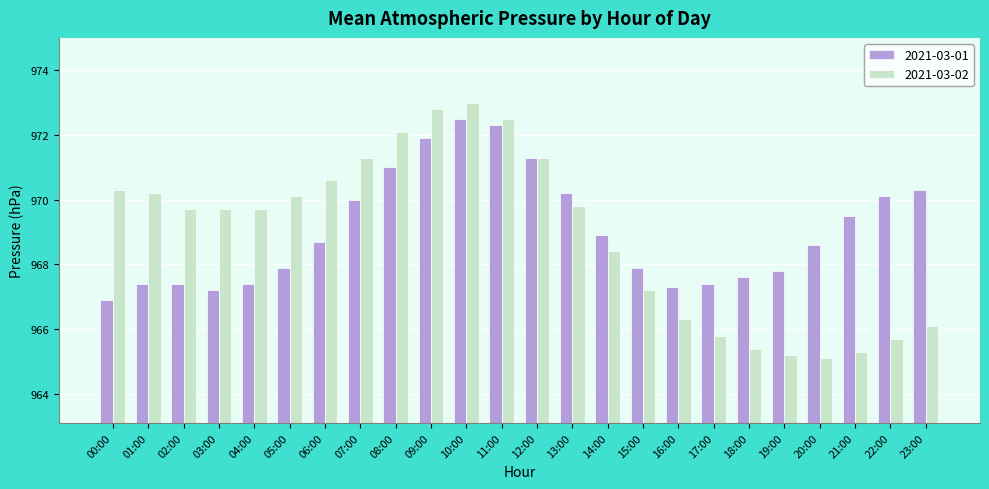

Which series changed the most between 11:00 and 17:00?

2021-03-02